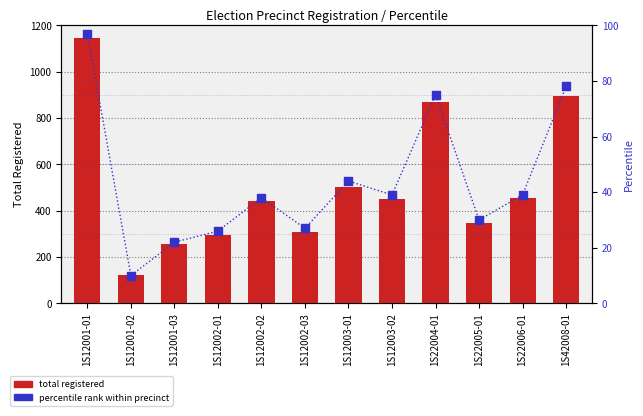

What is the total value across all series at 1S12002-02?

480